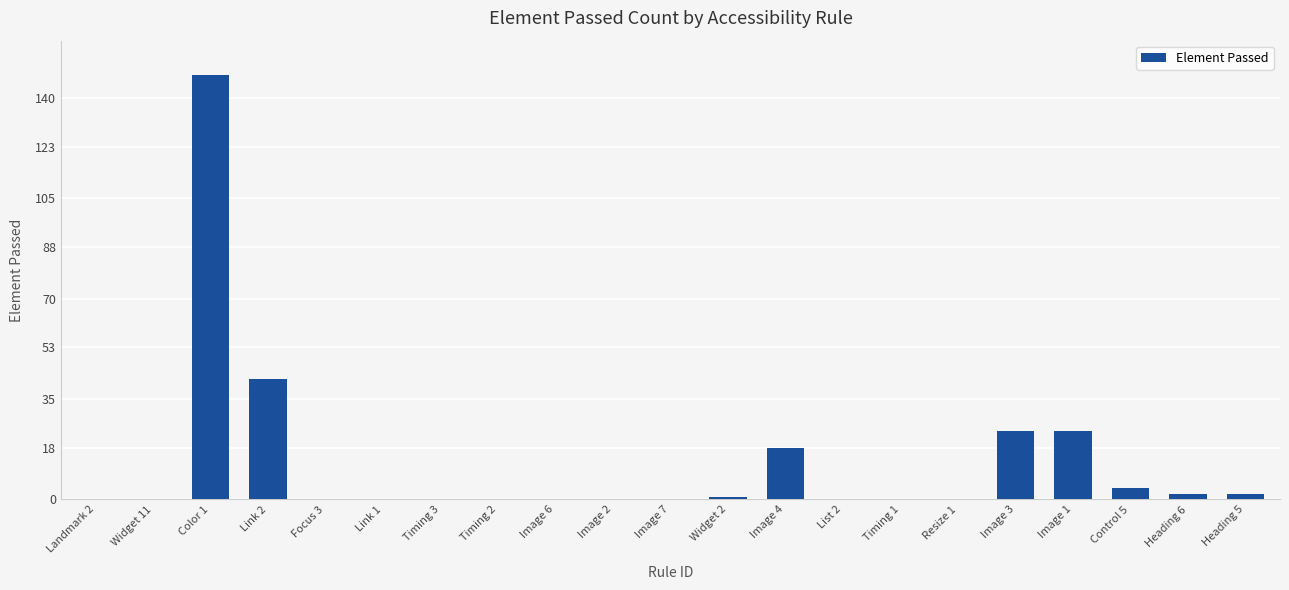

At which label is the value closest to 74?

Link 2